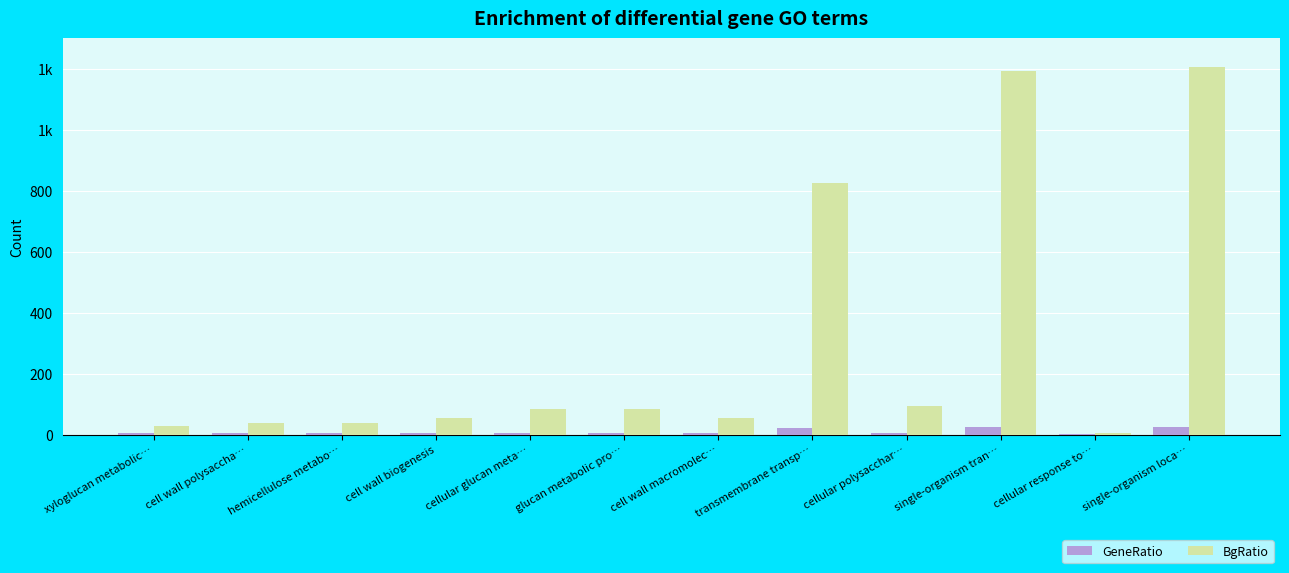

List the labels in order of BgRatio value, smallest first.

cellular response to…, xyloglucan metabolic…, cell wall polysaccha…, hemicellulose metabo…, cell wall biogenesis, cell wall macromolec…, cellular glucan meta…, glucan metabolic pro…, cellular polysacchar…, transmembrane transp…, single-organism tran…, single-organism loca…